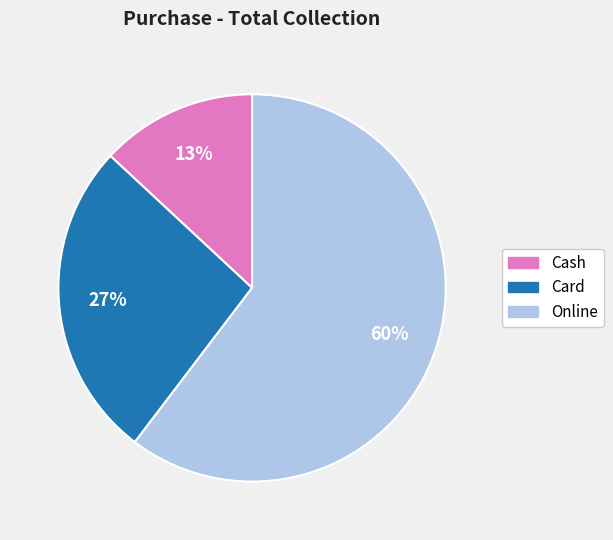

What is the largest slice in the pie chart?

Online